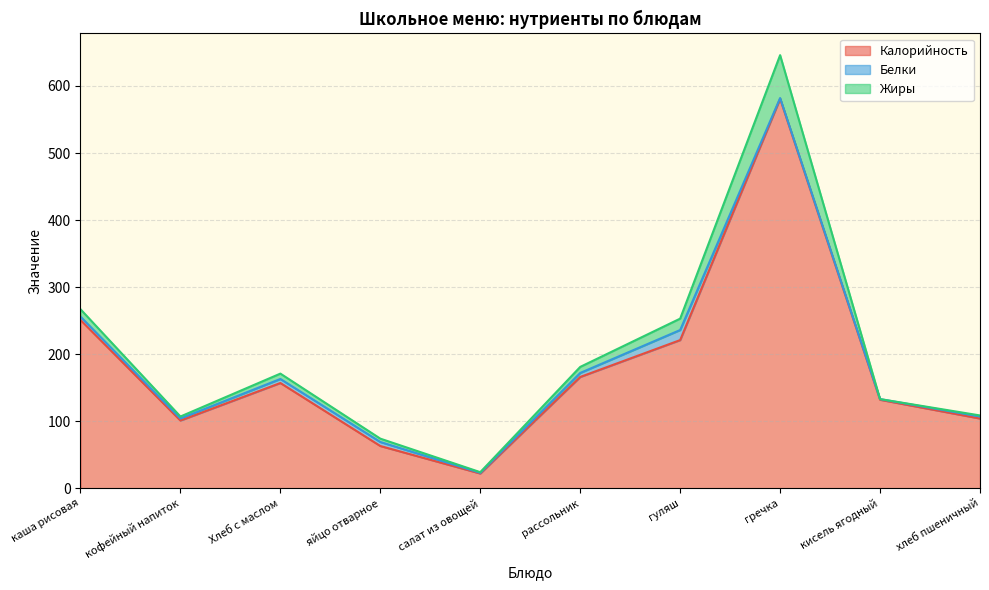

How many intersections are there between Жиры and Белки?

2